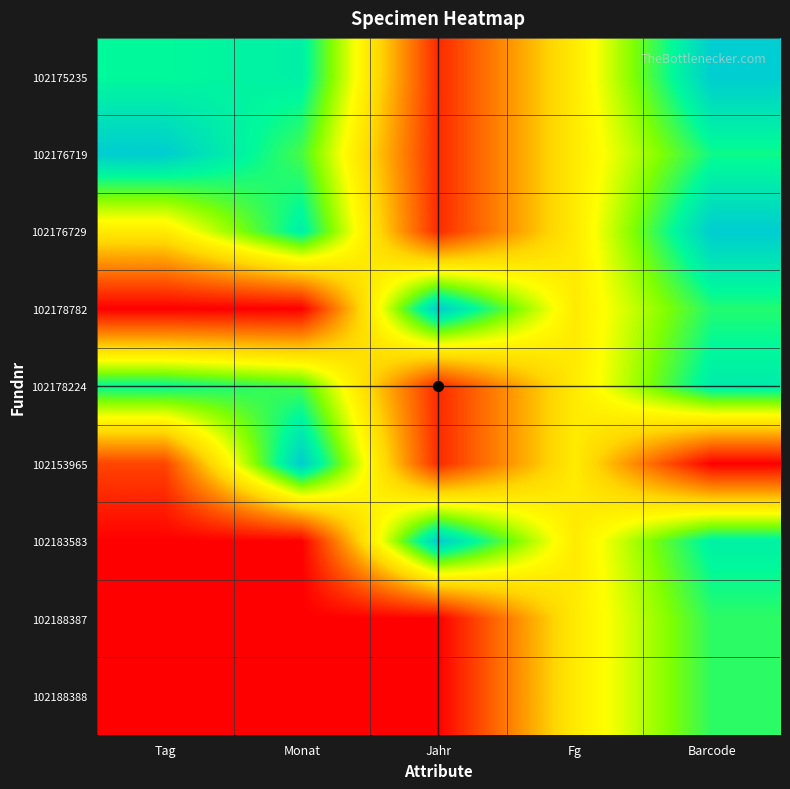

Reading right to left, what are all the values shown in this chart?

102175235: Barcode=1.0	Fg=0.5	Jahr=0.1	Monat=0.9	Tag=0.9
102176719: Barcode=0.8	Fg=0.5	Jahr=0.1	Monat=0.8	Tag=1.0
102176729: Barcode=1.0	Fg=0.5	Jahr=0.1	Monat=0.9	Tag=0.5
102178782: Barcode=0.8	Fg=0.5	Jahr=1.0	Monat=0.0	Tag=0.0
102178224: Barcode=0.9	Fg=0.5	Jahr=0.1	Monat=0.8	Tag=0.9
102153965: Barcode=0.0	Fg=0.5	Jahr=0.1	Monat=1.0	Tag=0.1
102183583: Barcode=0.9	Fg=0.5	Jahr=1.0	Monat=0.0	Tag=0.0
102188387: Barcode=0.8	Fg=0.5	Jahr=0.0	Monat=0.0	Tag=0.0
102188388: Barcode=0.8	Fg=0.5	Jahr=0.0	Monat=0.0	Tag=0.0